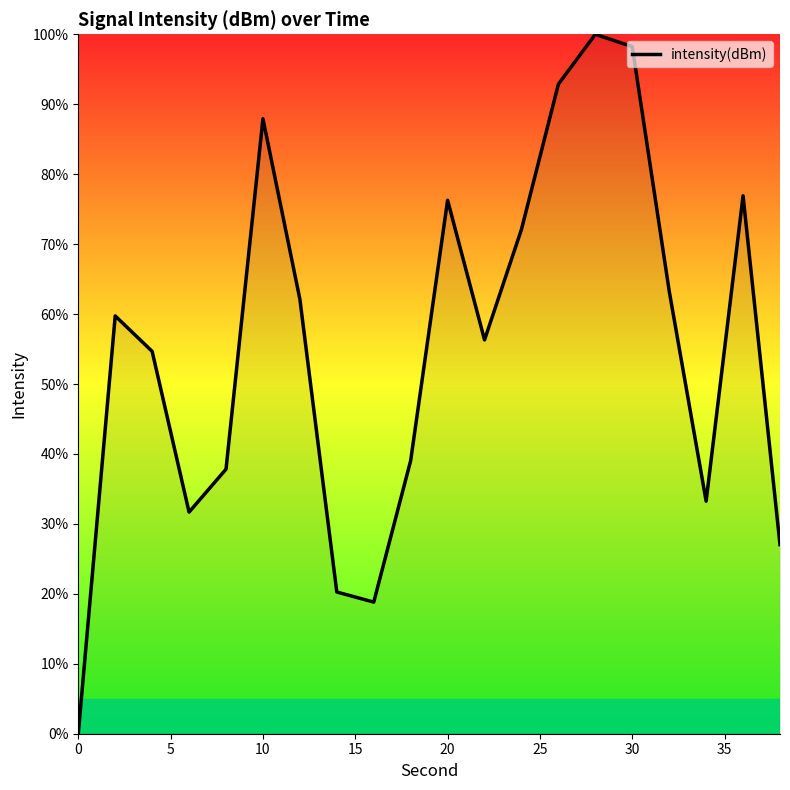

How many distinct data groups are displayed?

1